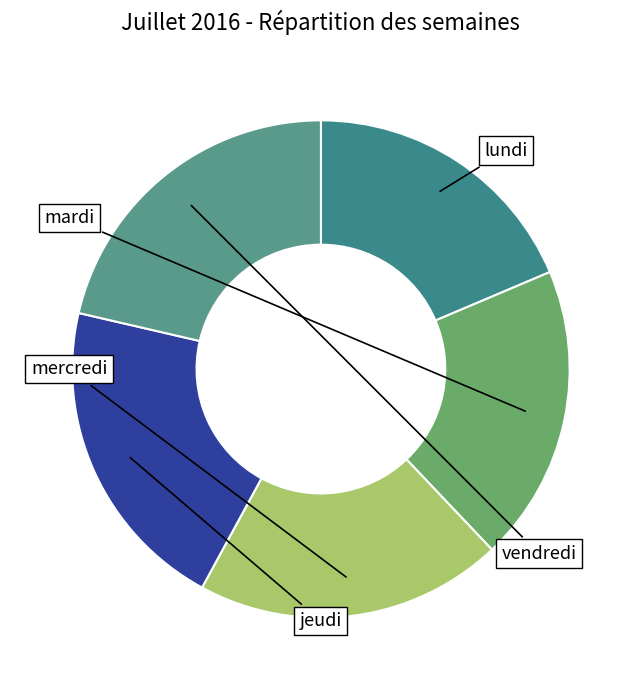

How many segments does this pie chart have?

5